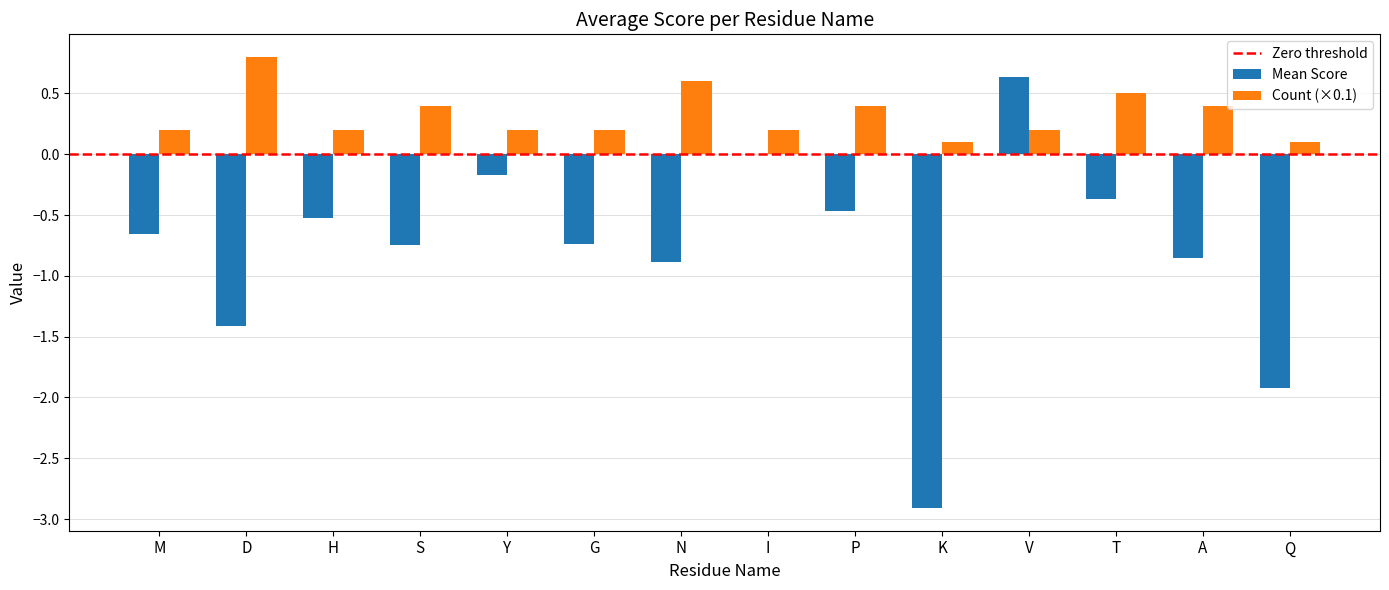

What is the sum of the Count (×0.1) values at V and T?

0.7